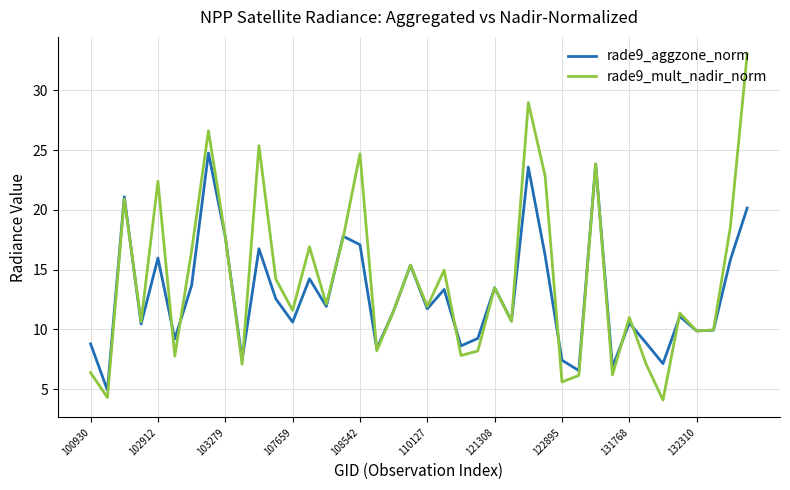

Which series has the largest range (max minus min)?

rade9_mult_nadir_norm